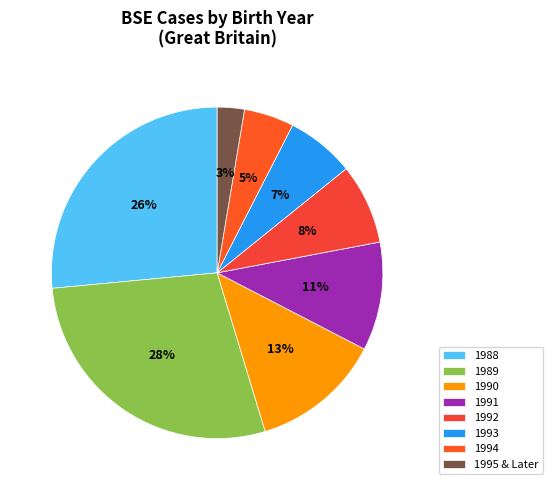

Is there any slice that represents more than half of the pie?

No